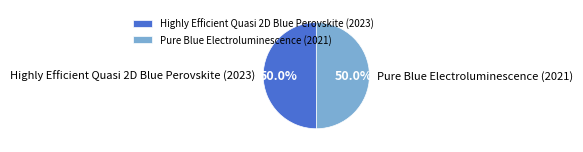

Do Highly Efficient Quasi 2D Blue Perovskite (2023) and Pure Blue Electroluminescence (2021) together represent more than half of the pie?

Yes